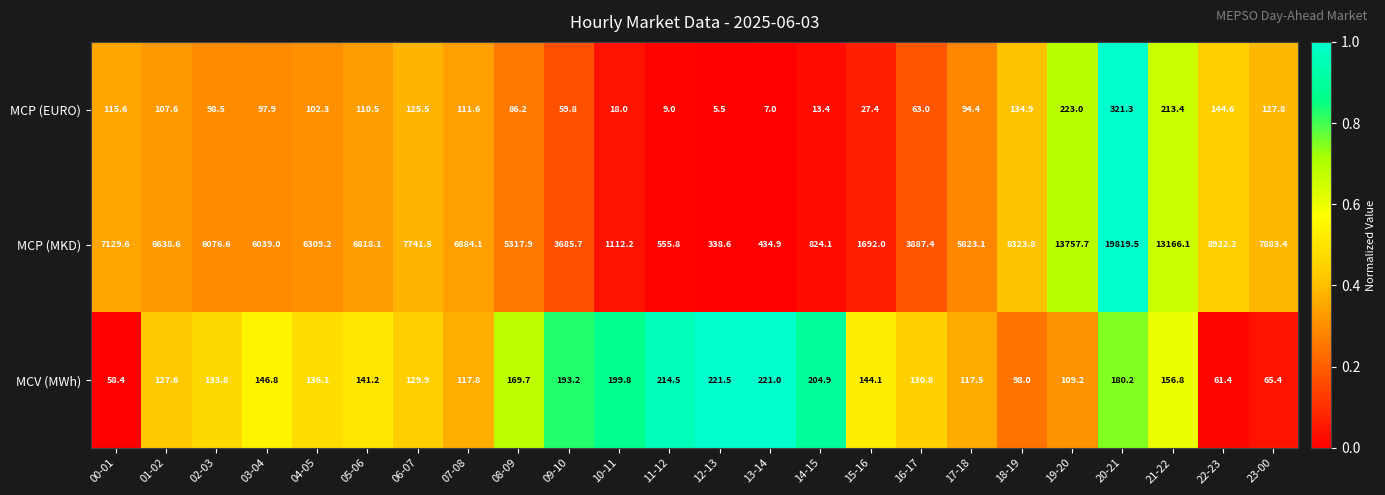

At which label does MCP (EURO) first exceed 102?

00-01